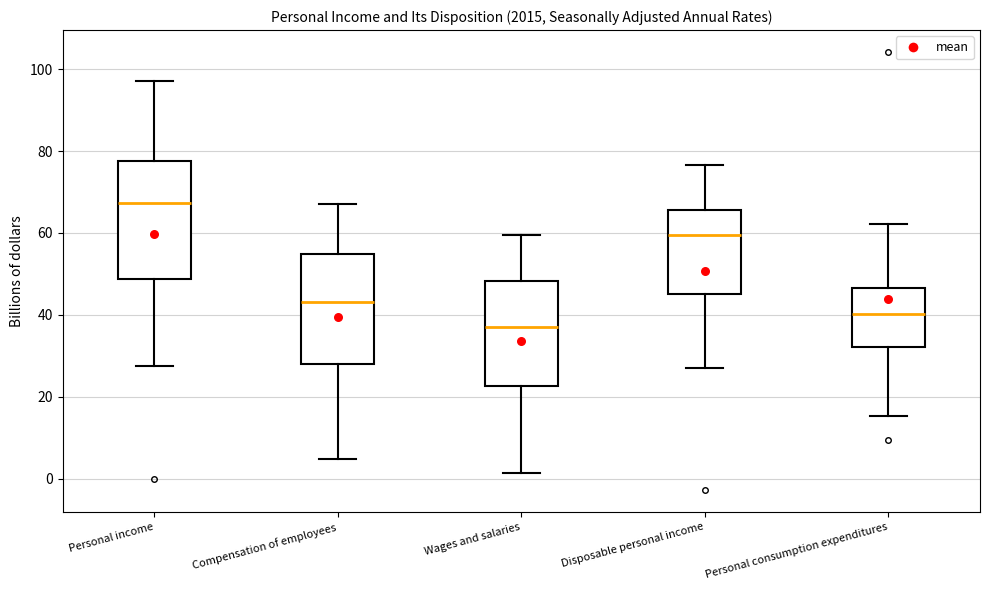

Reading left to right, transcribe this box plot: for each box, give where its median line is, the range the box spans, and where its two whiskers end, as read against the y-axis. The values are not printed on the chart, so give them approximately, as read against the axis.

Personal income: median 68, box 48 to 78, whiskers 28 to 98
Compensation of employees: median 44, box 28 to 54, whiskers 4 to 68
Wages and salaries: median 38, box 22 to 48, whiskers 2 to 60
Disposable personal income: median 60, box 46 to 66, whiskers 28 to 76
Personal consumption expenditures: median 40, box 32 to 46, whiskers 16 to 62